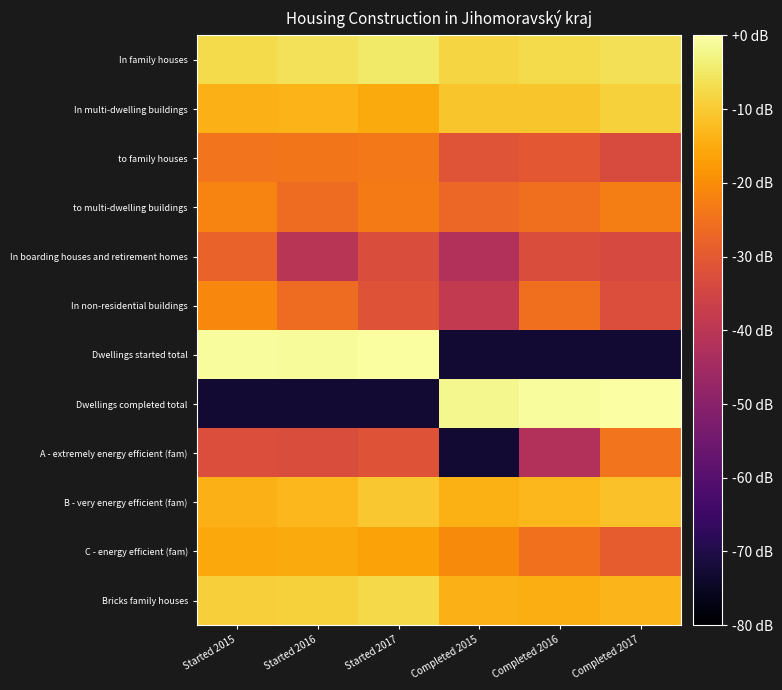

Between Started 2016 and Completed 2015, which is larger?

Started 2016